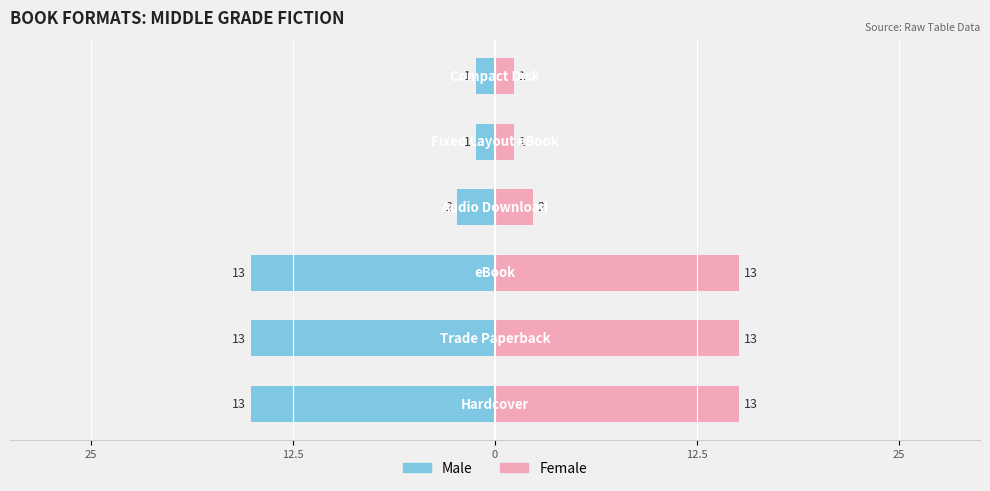

Does the chart contain stacked bars?

No